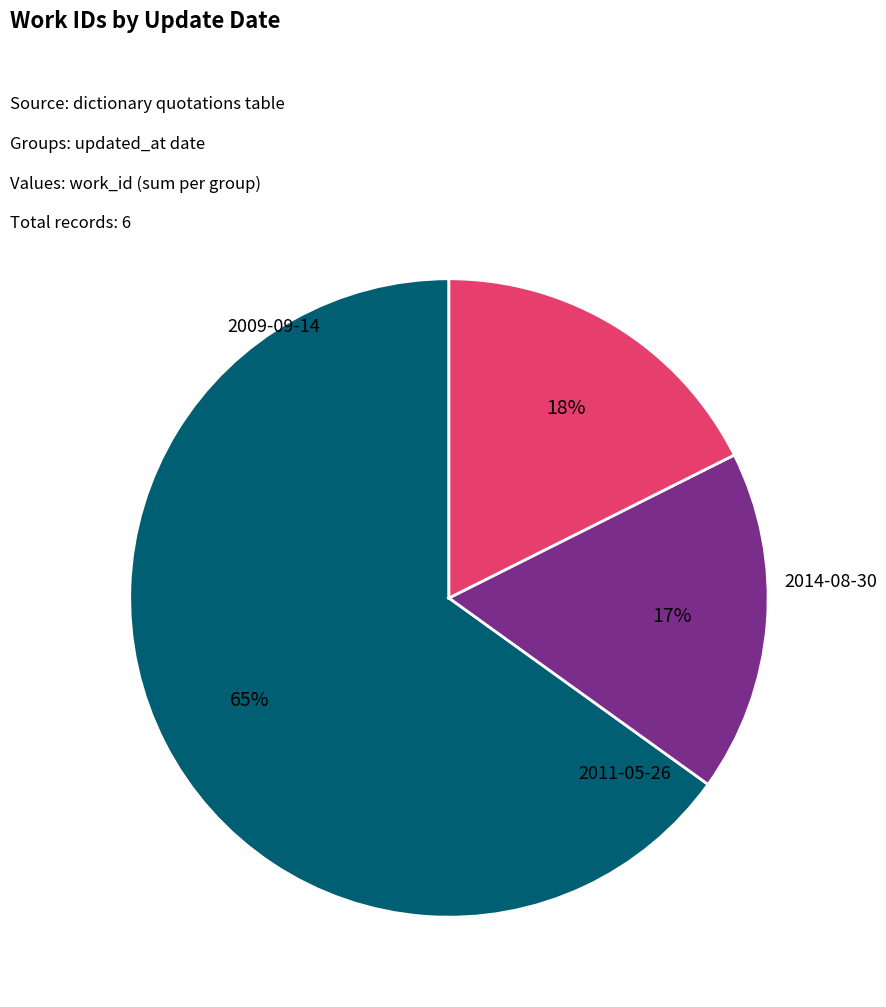

To the nearest percent, what is the average slice percentage?

33%